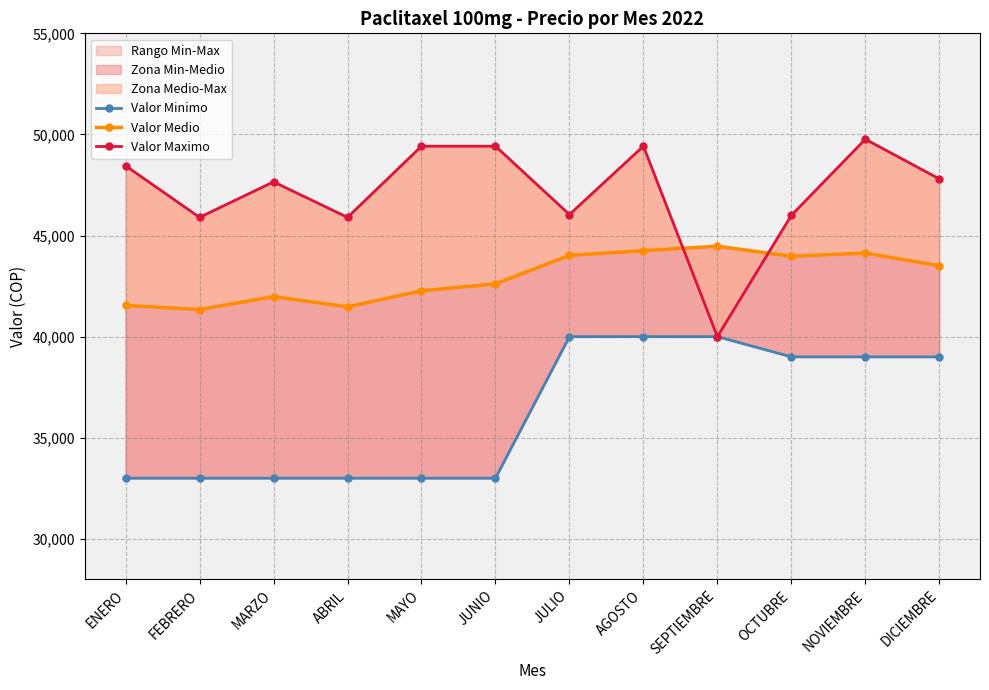

List the series in order of their peak value, highest first.

Valor Maximo, Valor Medio, Valor Minimo